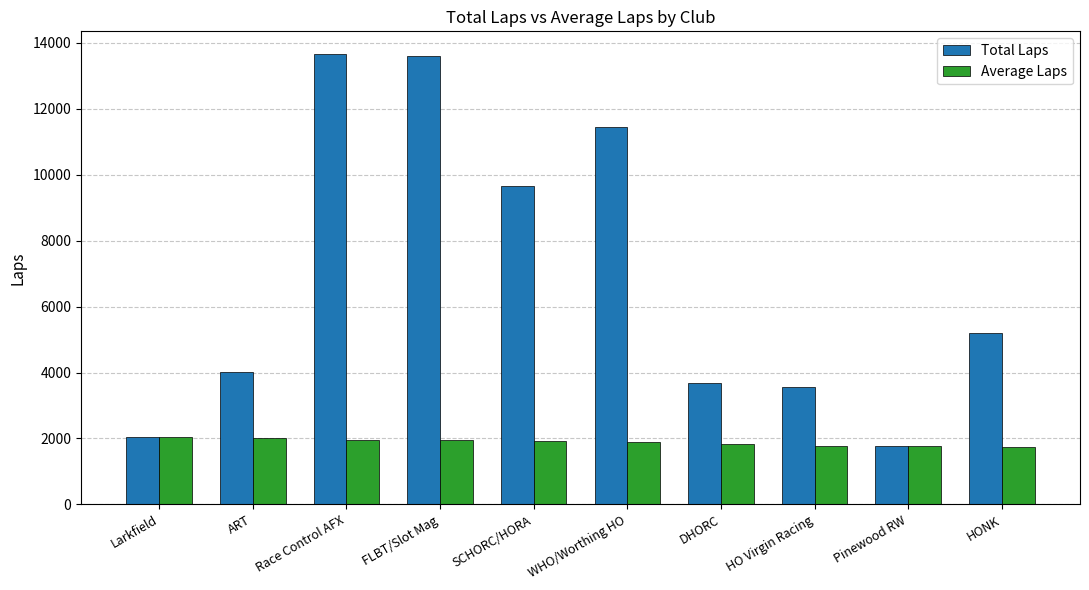

What is the maximum value shown in the chart?

13661.0